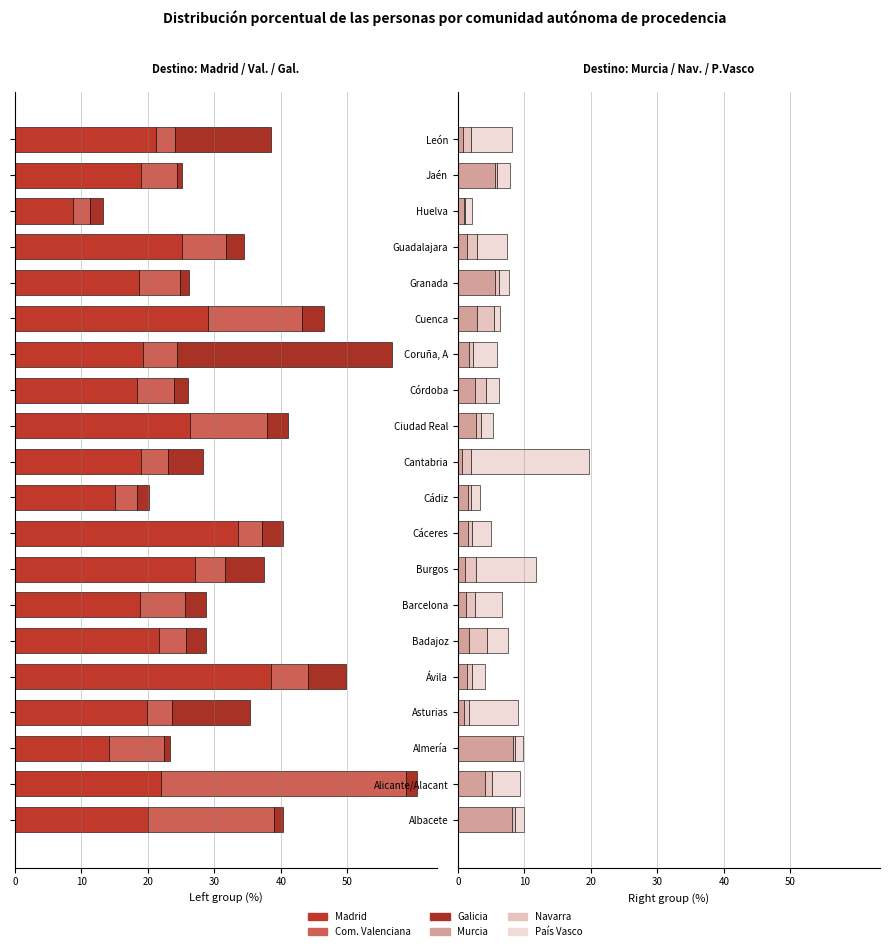

What are all the series names shown in the legend?

Madrid, Com. Valenciana, Galicia, Murcia, Navarra, País Vasco